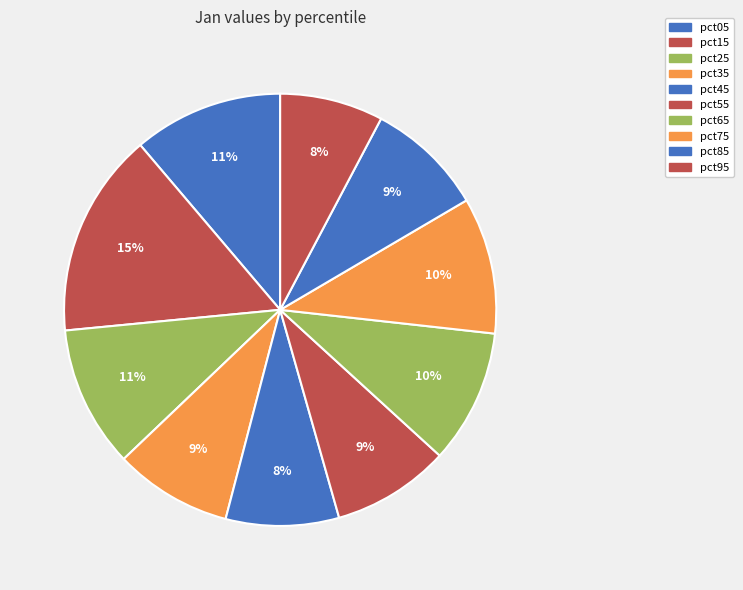

What is the total percentage of pct55 and pct85?

17.6%